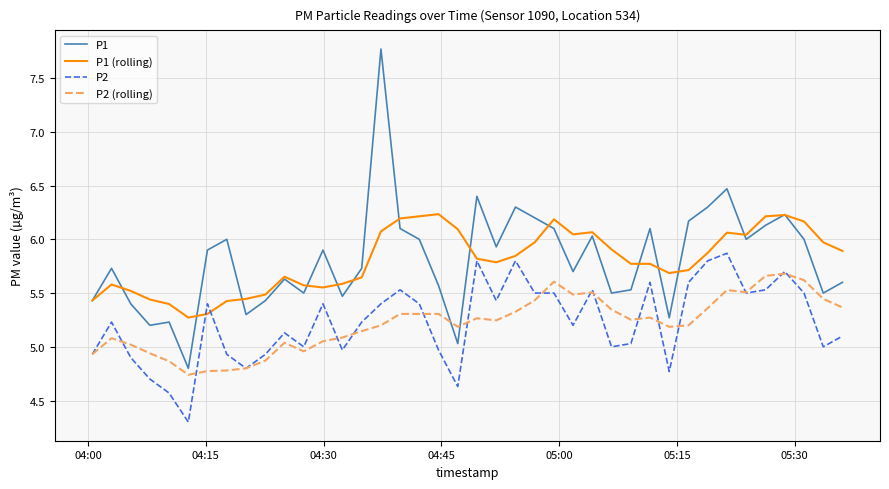

Does the chart have visible grid lines?

Yes